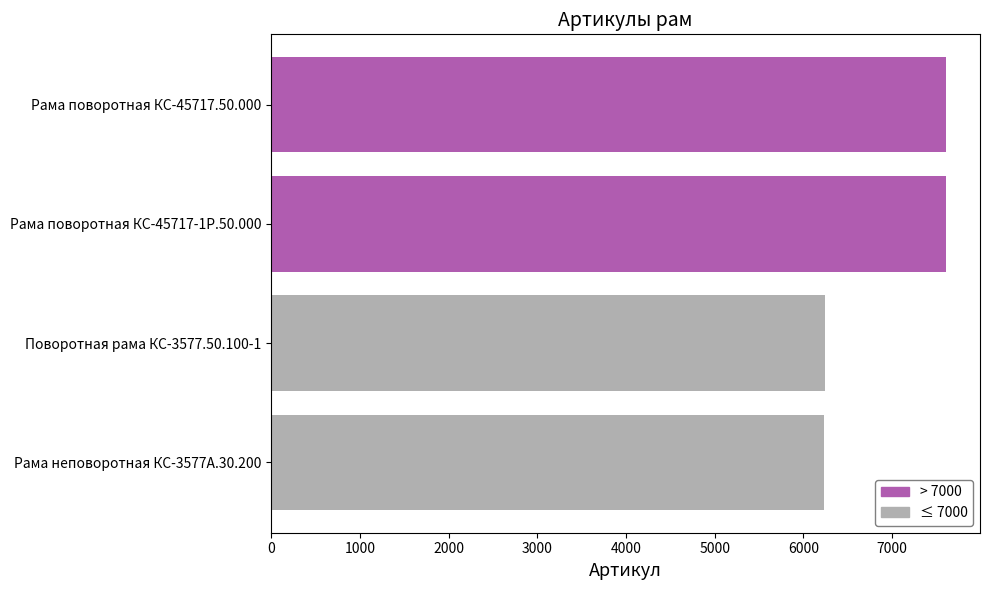

What position from the left is Рама поворотная КС-45717-1Р.50.000?

3